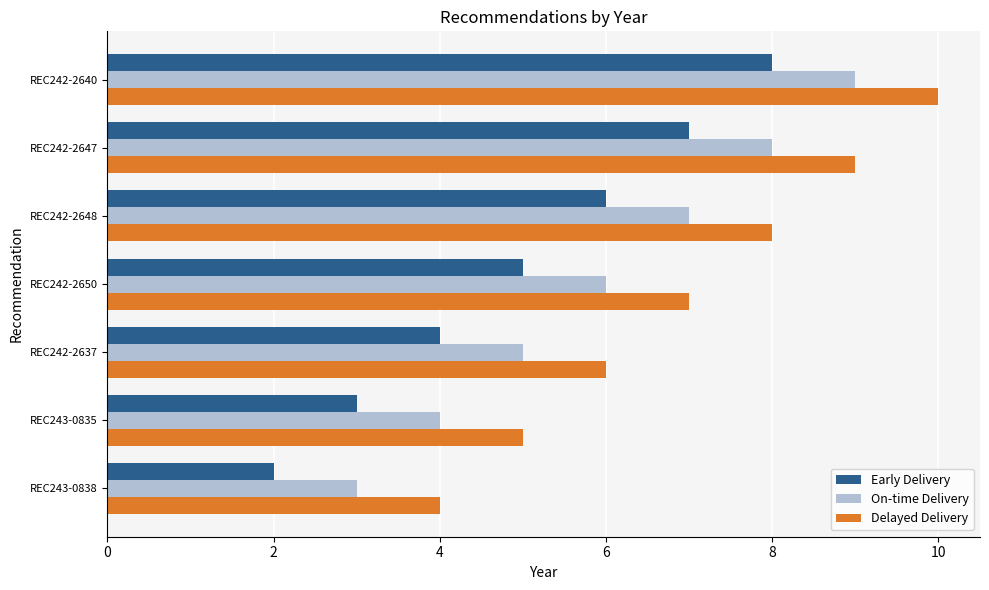

At which label does Early Delivery reach its peak?

REC242-2640